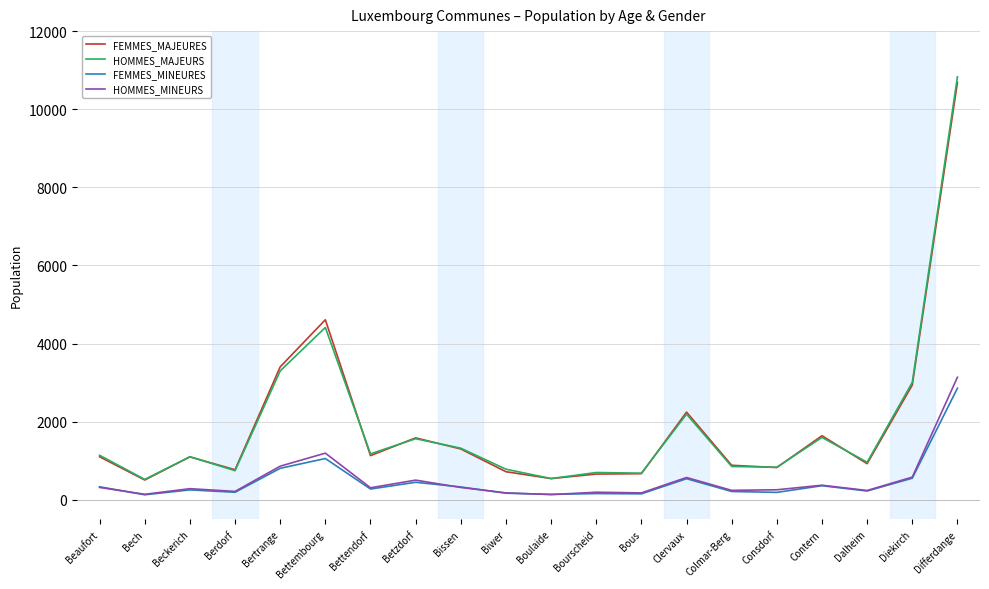

At which label is FEMMES_MAJEURES closest to 5596?

Bettembourg